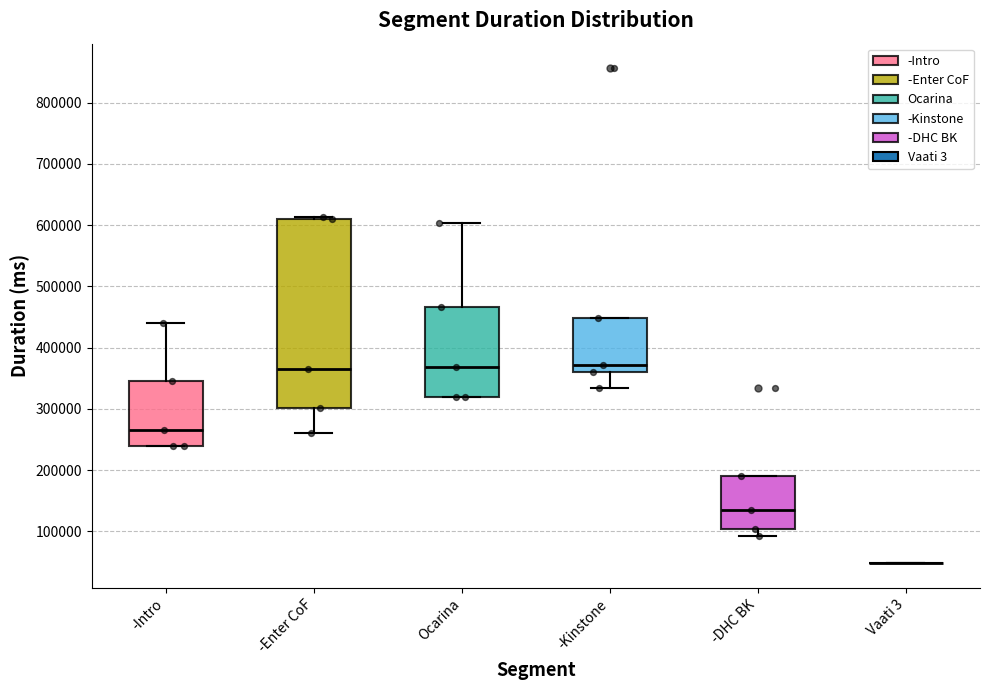

Reading left to right, read every box against the y-axis: the position of its median line, the range the box covers, and the ends of its whiskers. The values are not printed on the chart, so give them approximately, as read against the axis.

-Intro: median 270000, box 240000 to 350000, whiskers 240000 to 440000
-Enter CoF: median 370000, box 300000 to 610000, whiskers 260000 to 610000 (just above the box's upper edge)
Ocarina: median 370000, box 320000 to 470000, whiskers 320000 to 600000
-Kinstone: median 370000, box 360000 to 450000, whiskers 330000 to 450000
-DHC BK: median 140000, box 100000 to 190000, whiskers 90000 to 190000
Vaati 3: box collapsed to a line at 50000, whiskers 50000 to 50000